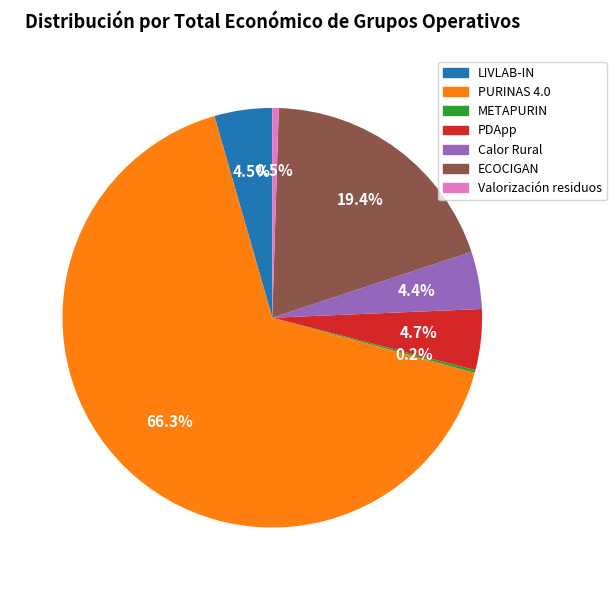

Does Calor Rural represent more than half of the total?

No